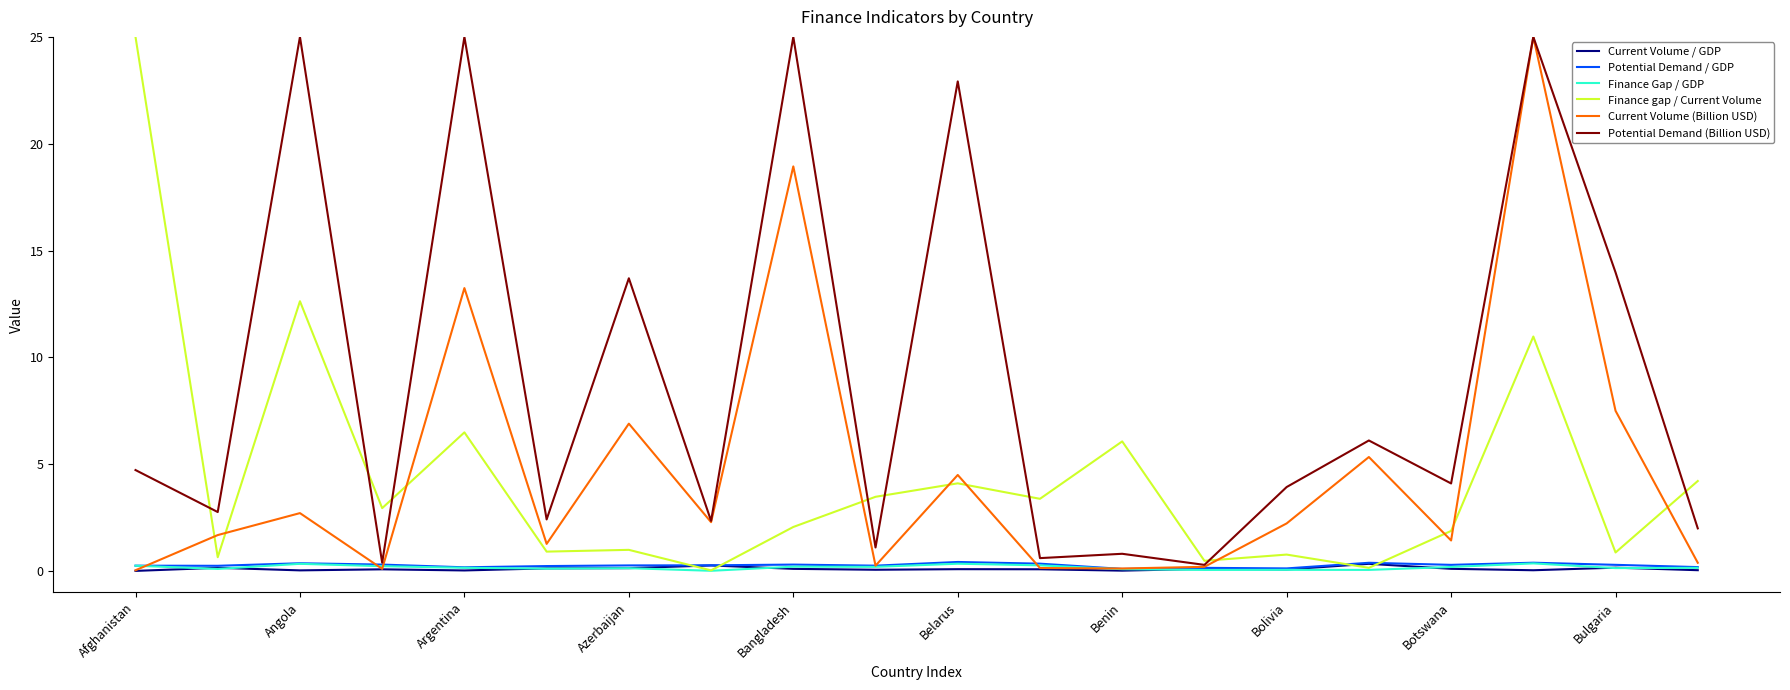

How many lines are shown in the chart?

6